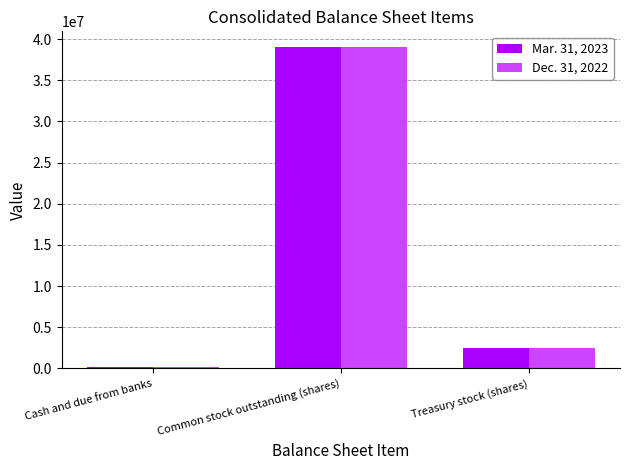

What is the sum of the Dec. 31, 2022 values at Cash and due from banks and Treasury stock (shares)?

2587860